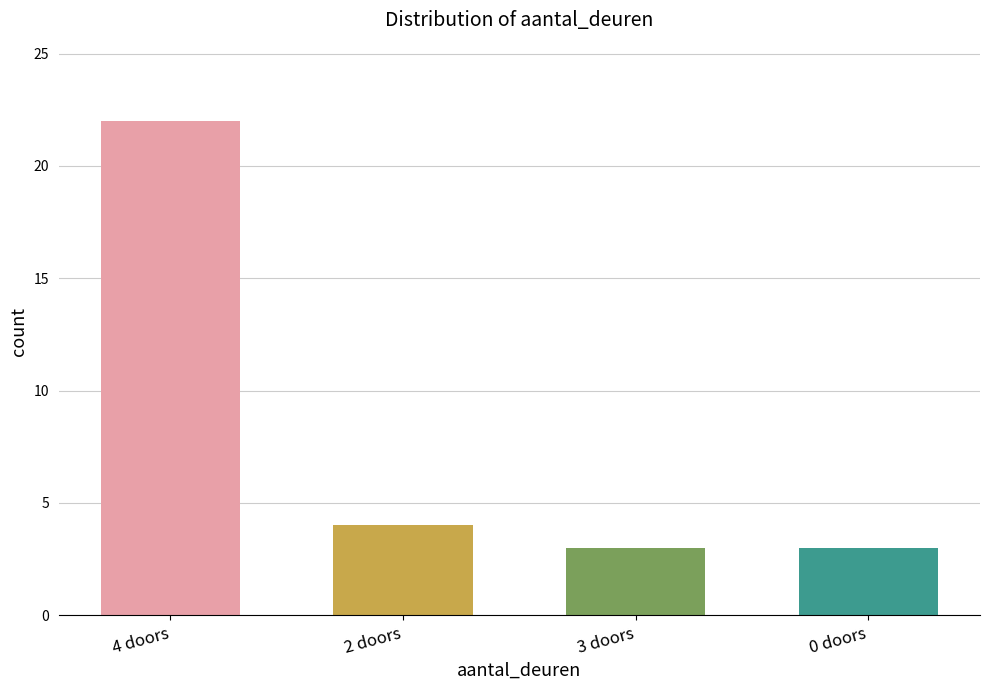

What is the difference between the values at 3 and 2?

1